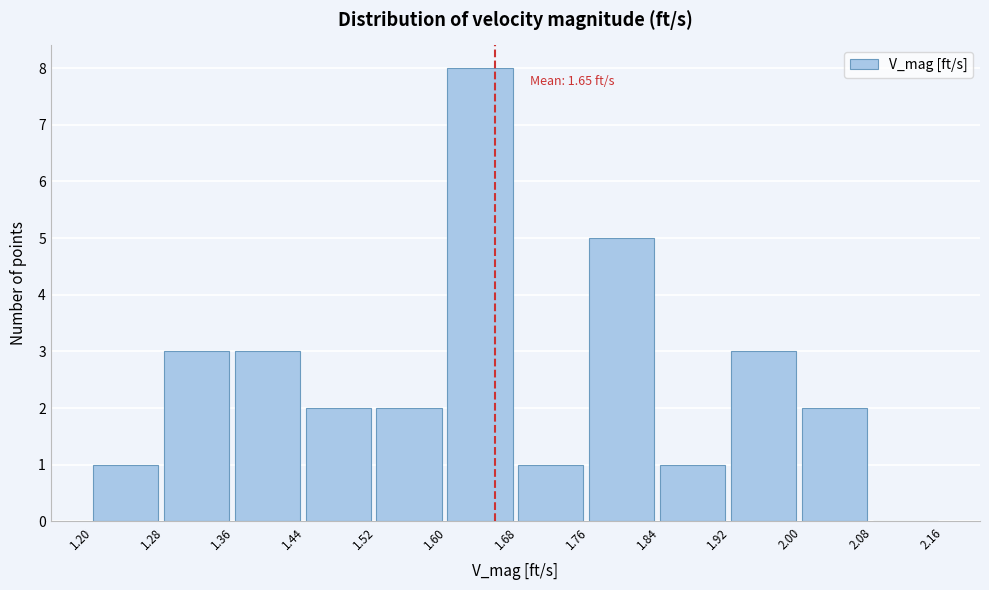

Which range on the x-axis has the tallest bar?

1.60 to 1.68